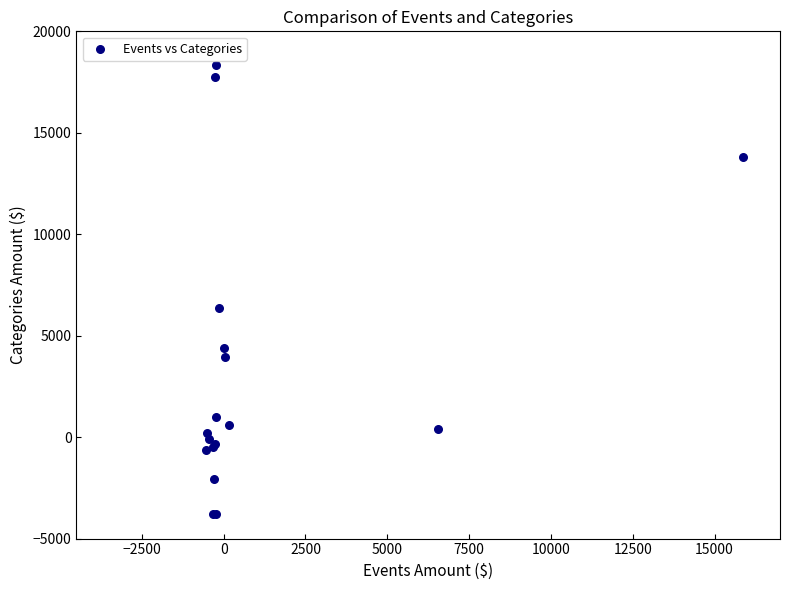

What Y value in the scatter plot is closest to 7276?

6380.0